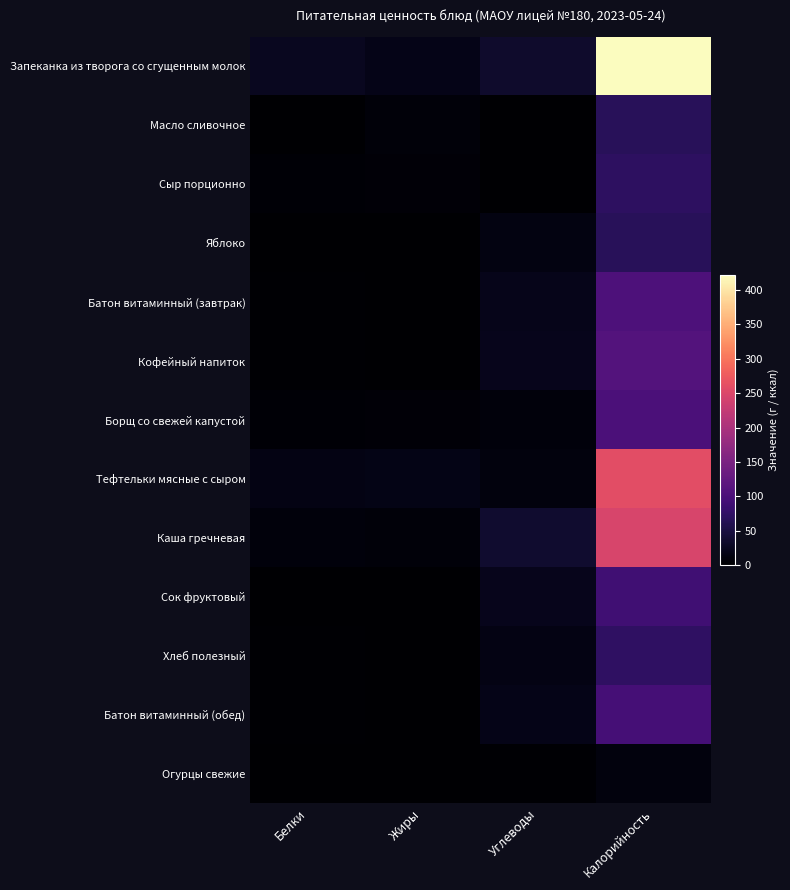

List the series in order of their peak value, highest first.

Запеканка из творога со сгущенным молок, Тефтельки мясные с сыром, Каша гречневая, Кофейный напиток, Батон витаминный (завтрак), Борщ со свежей капустой, Батон витаминный (обед), Сок фруктовый, Хлеб полезный, Сыр порционно, Яблоко, Масло сливочное, Огурцы свежие